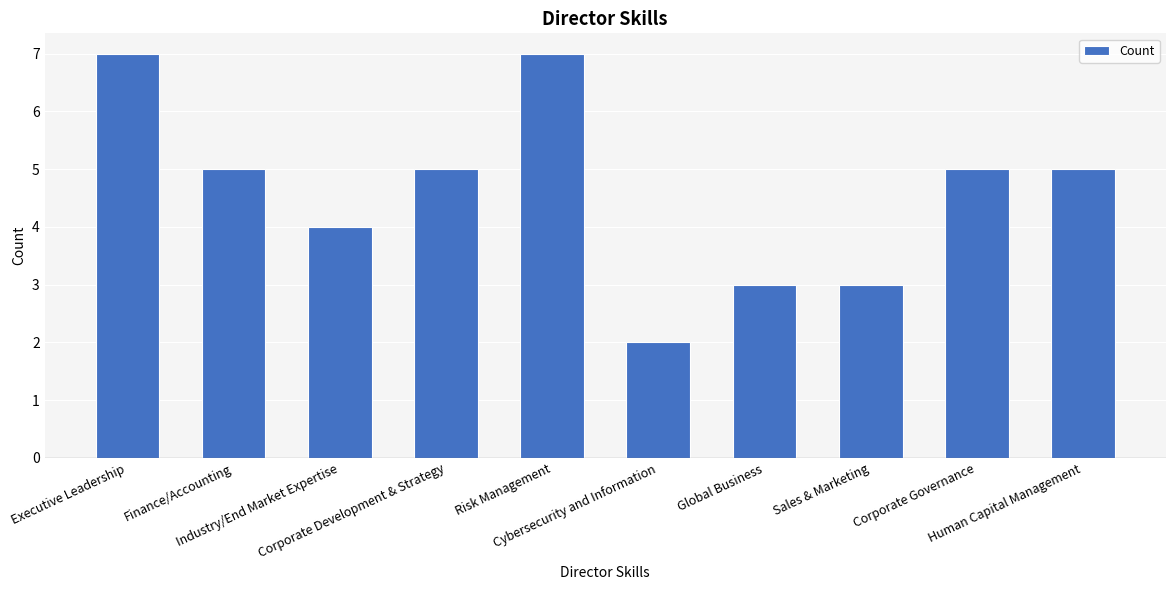

What is the value of the 7th bar from the left?

3